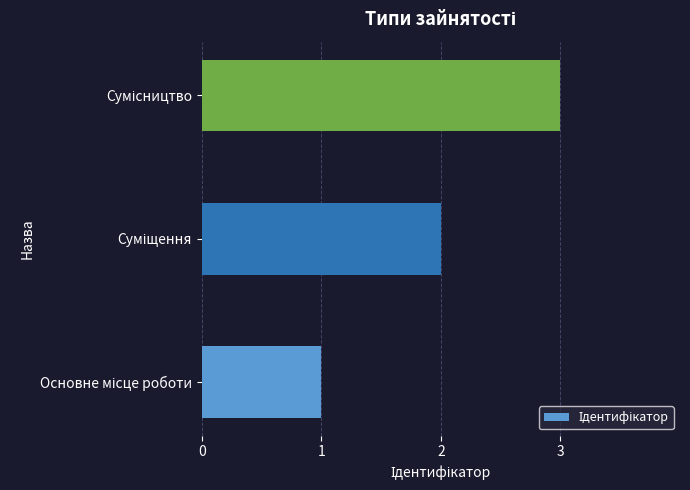

What is the sum of all values?

6